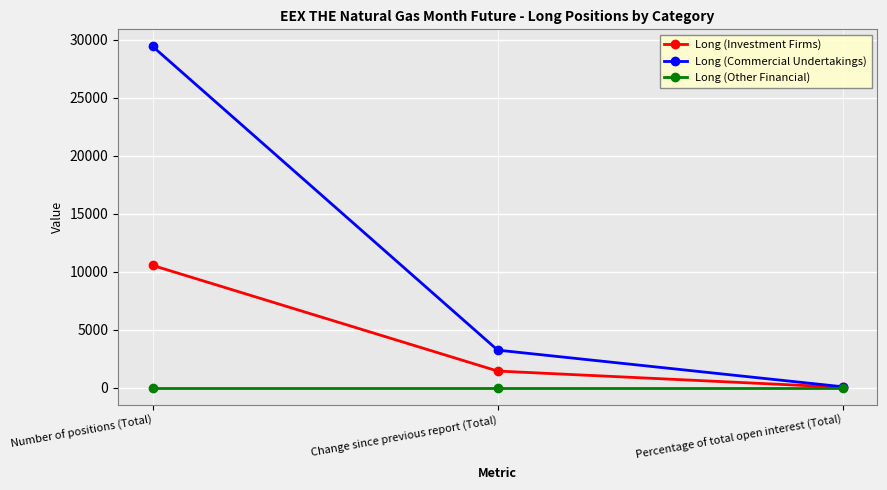

Reading left to right, what are all the values shown in this chart?

Long (Investment Firms): 10538.0	1427.0	26.1
Long (Commercial Undertakings): 29418.0	3232.0	72.8
Long (Other Financial): 0.0	0.0	0.0